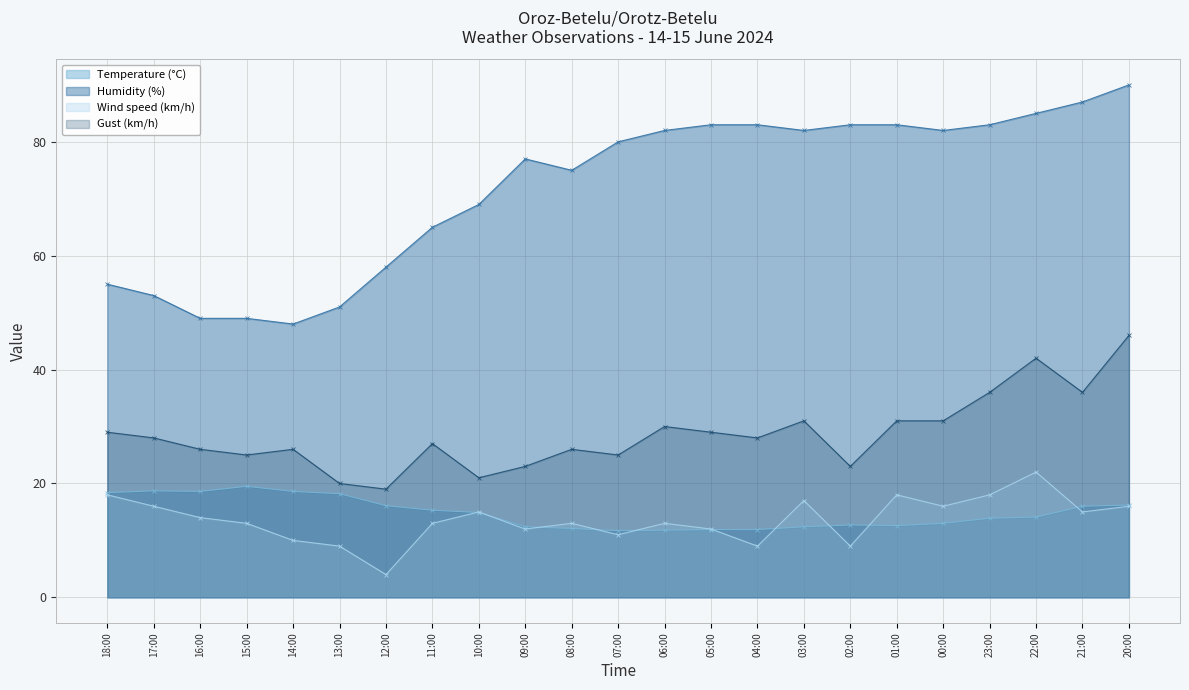

How many distinct data groups are displayed?

4